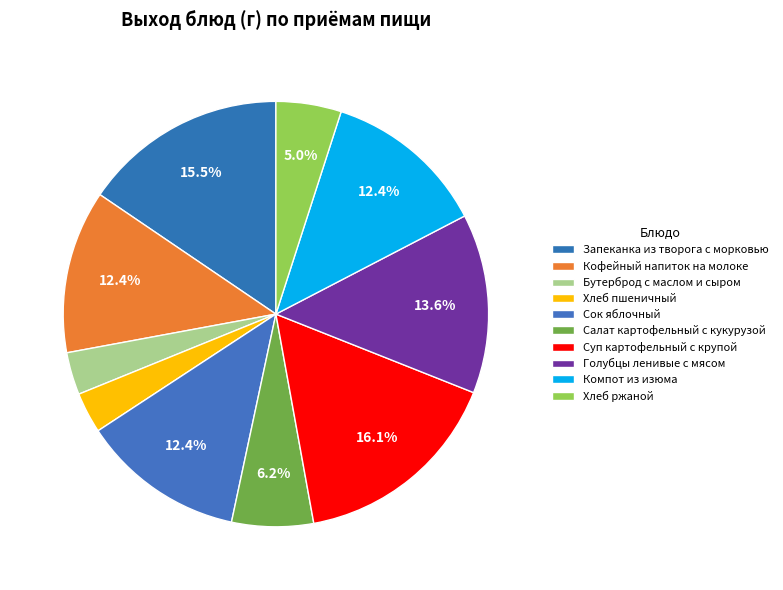

Count the number of slices in the pie.

10